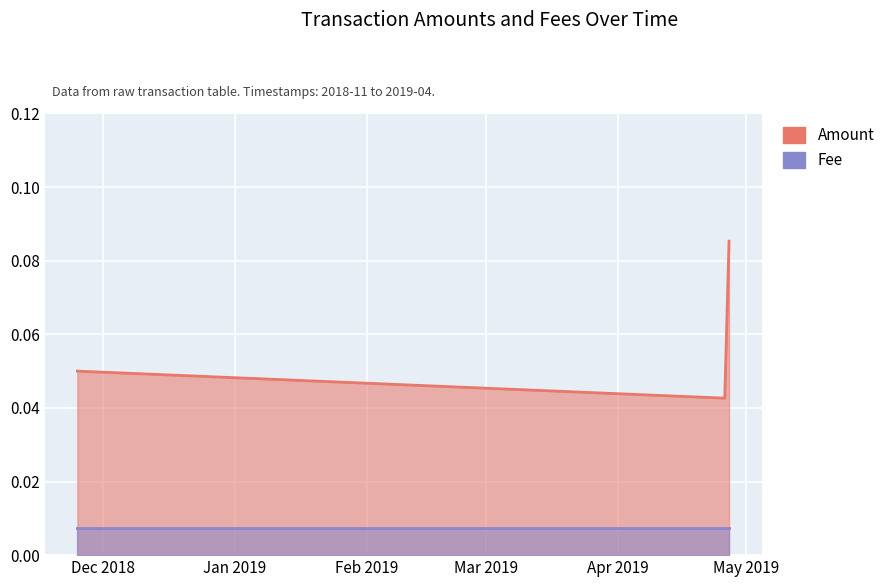

What is the average value?

0.1